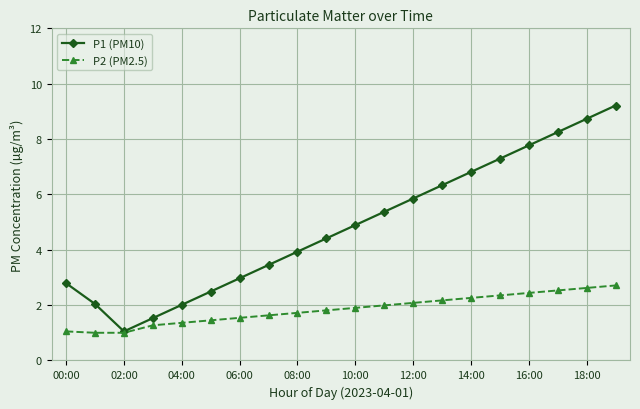

What is the value of the P1 (PM10) point at the 3rd from the left?

1.1